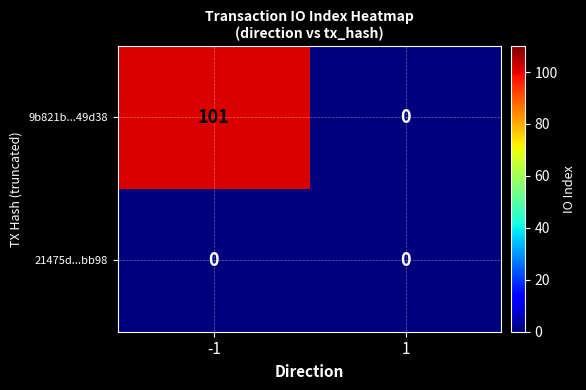

What is the greatest value displayed?

101